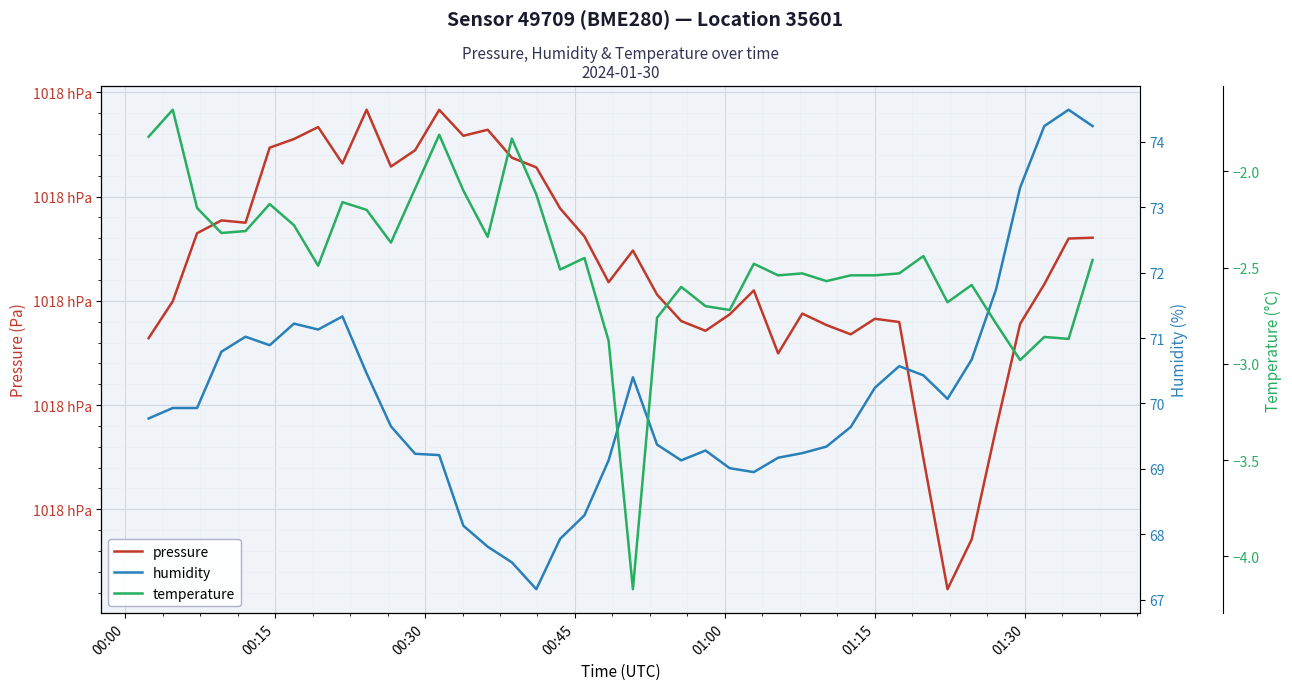

Is this an area chart (filled region under the line)?

No